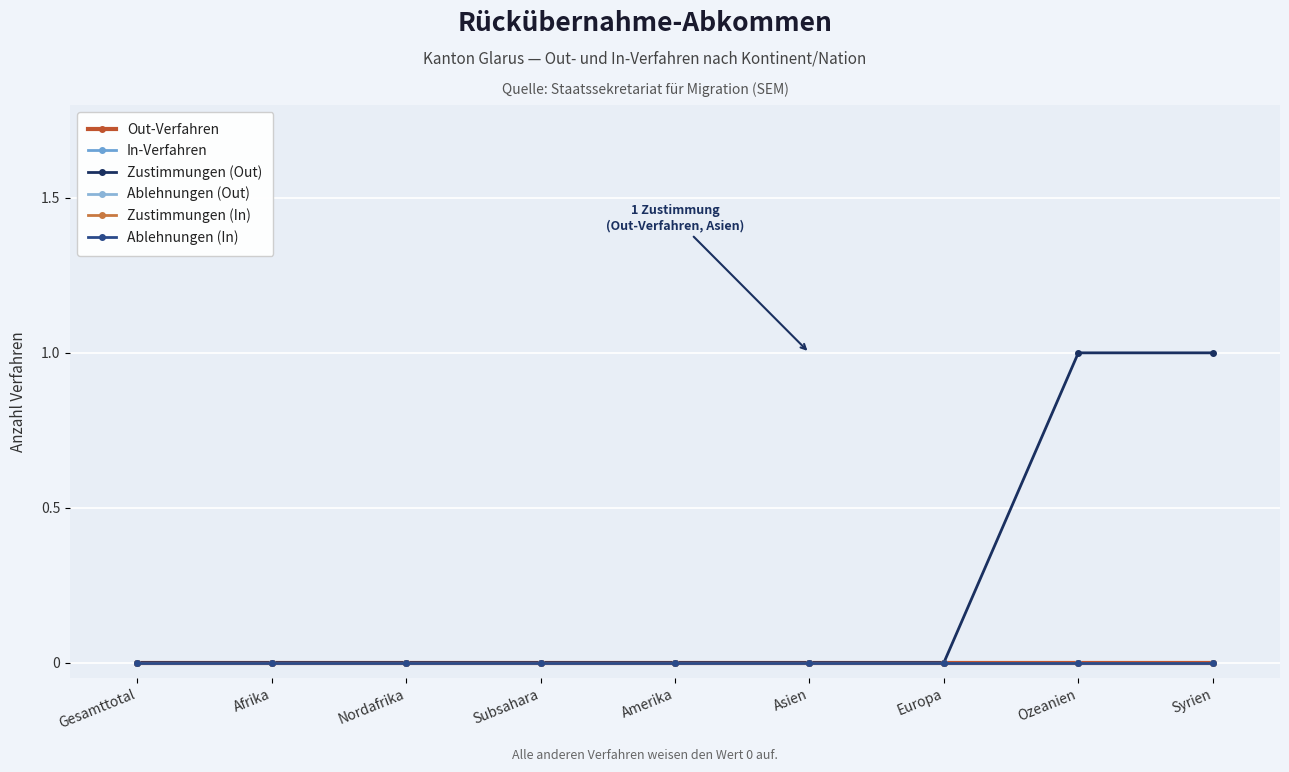

Is the value of Zustimmungen (Out) at Asien greater than the value of Zustimmungen (In) at Amerika?

No